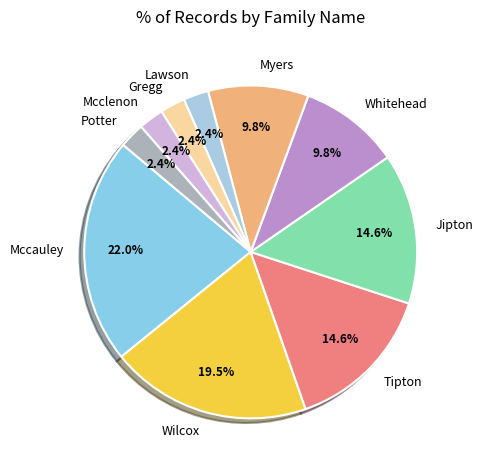

Combined, do Lawson and Potter account for over 50%?

No